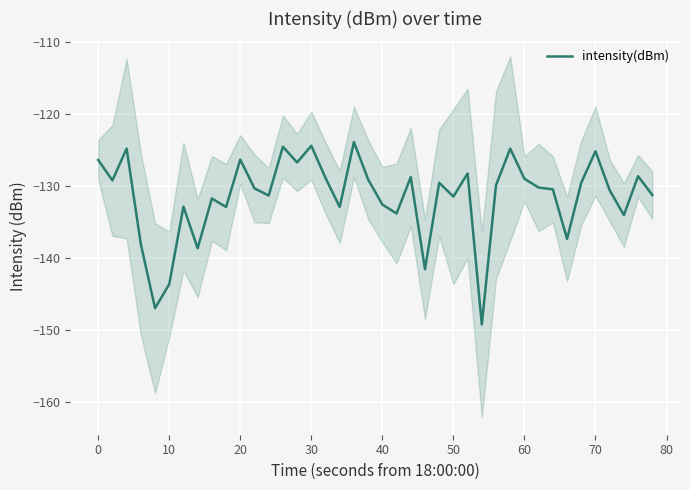

What is the minimum value for intensity(dBm)?

-149.3